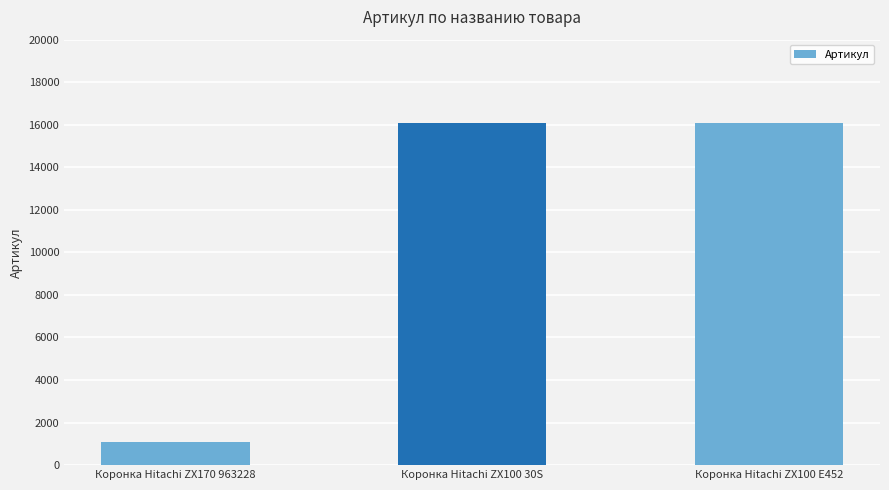

Does the chart contain stacked bars?

No